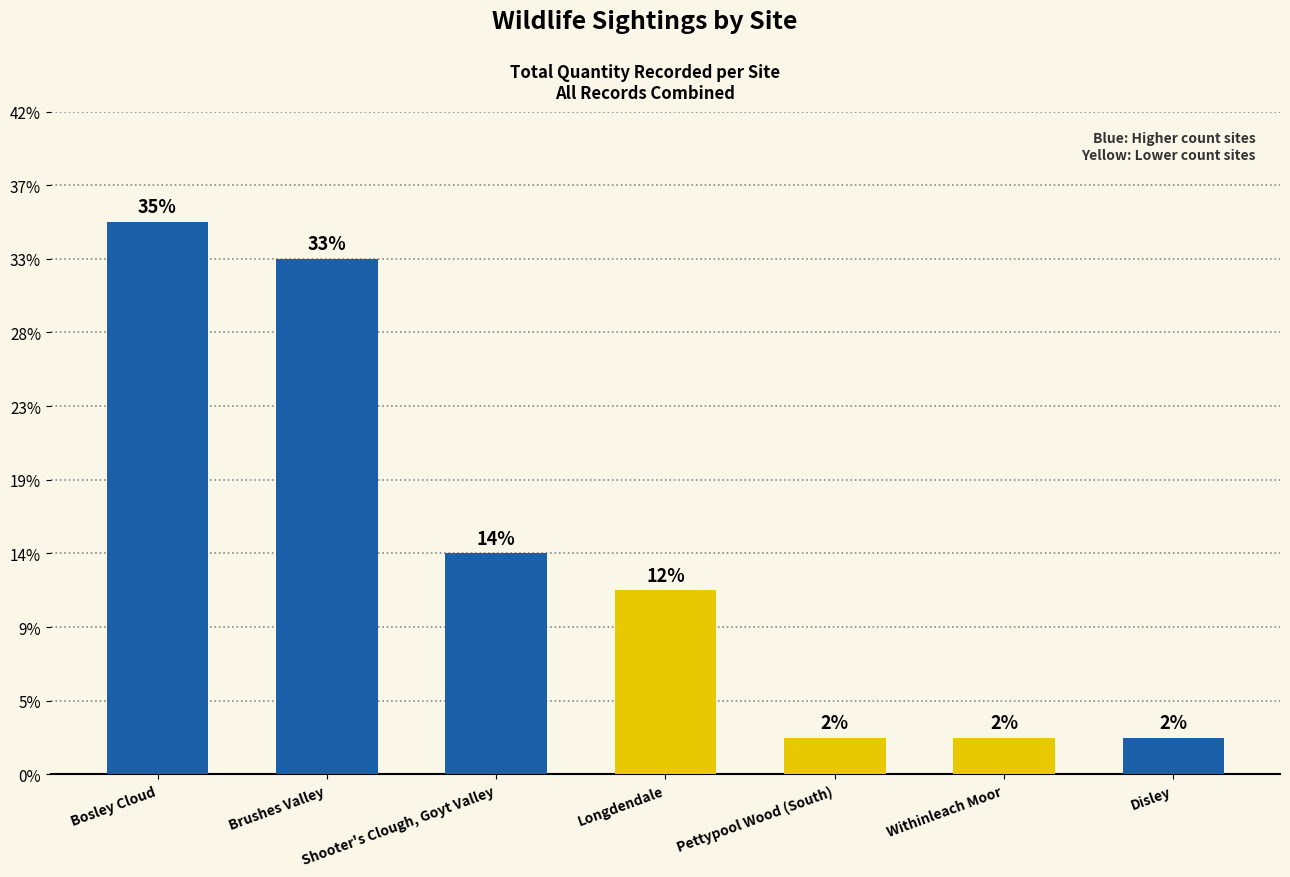

What is the label of the 3rd bar from the left?

Shooter's Clough, Goyt Valley